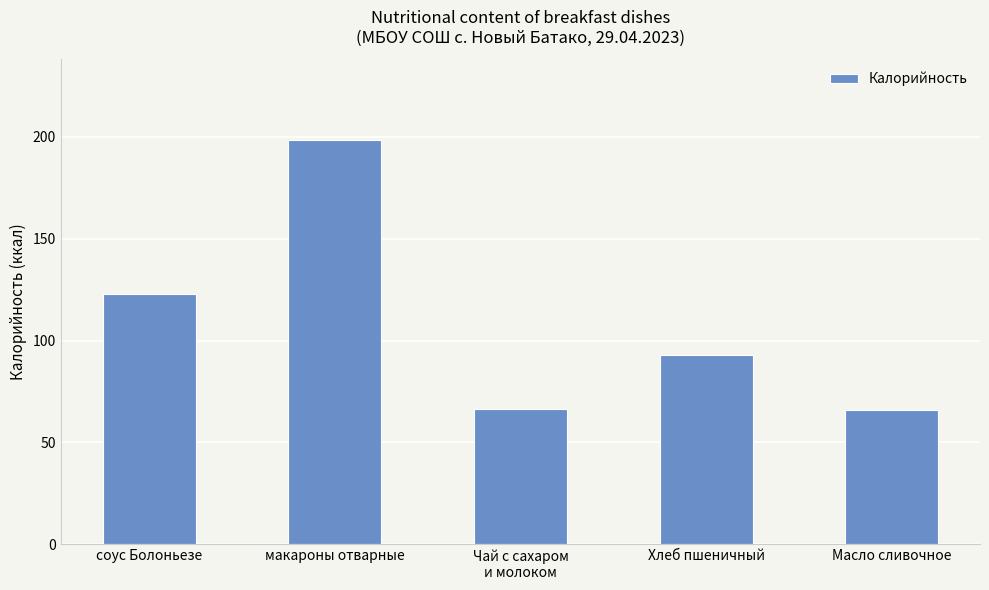

What is the average value?

109.3